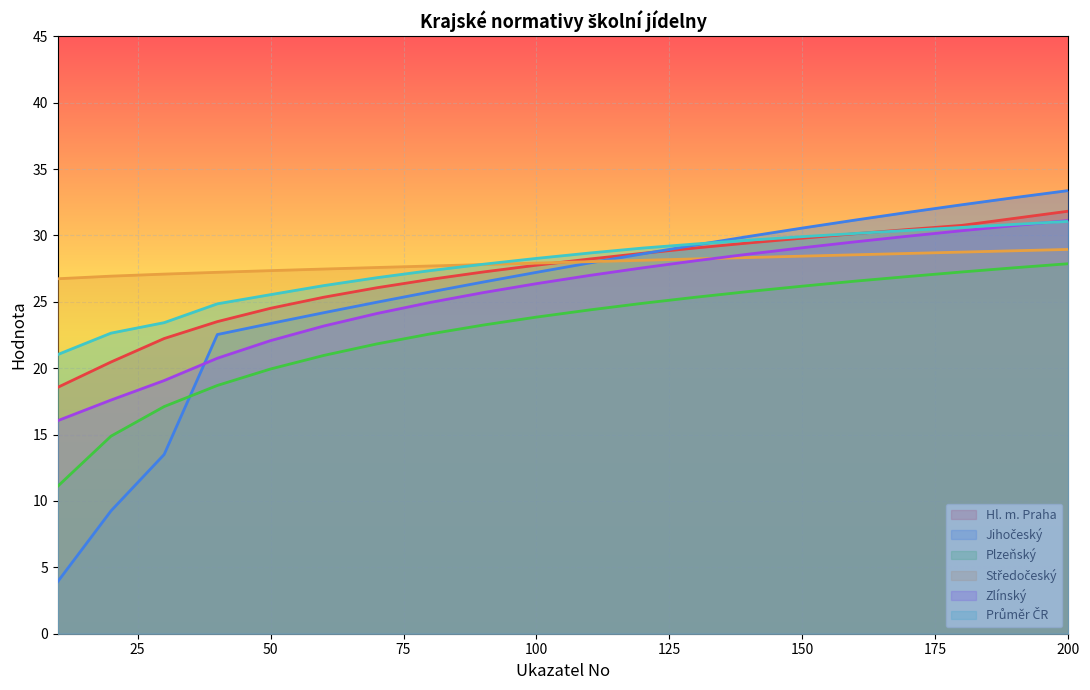

Which label corresponds to the smallest value in the chart?

10